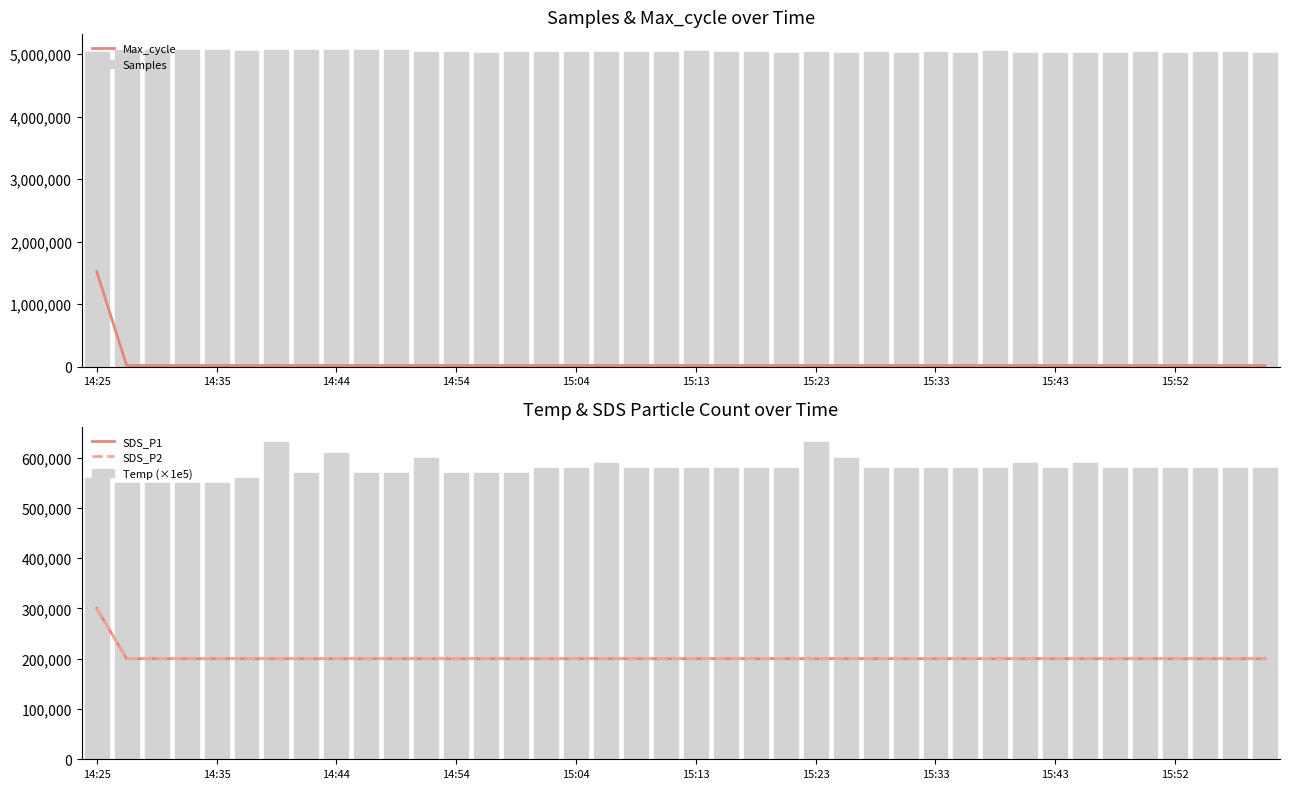

What is the difference between the maximum and minimum values in the Temp (×1e5) series?

80000